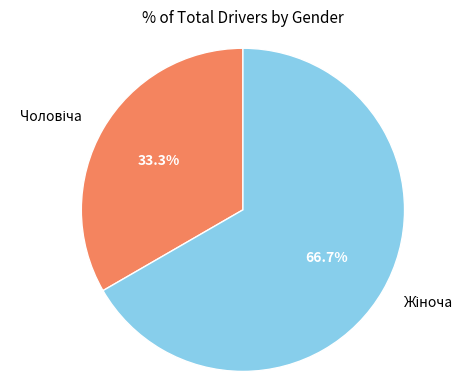

Is there any slice that represents more than half of the pie?

Yes